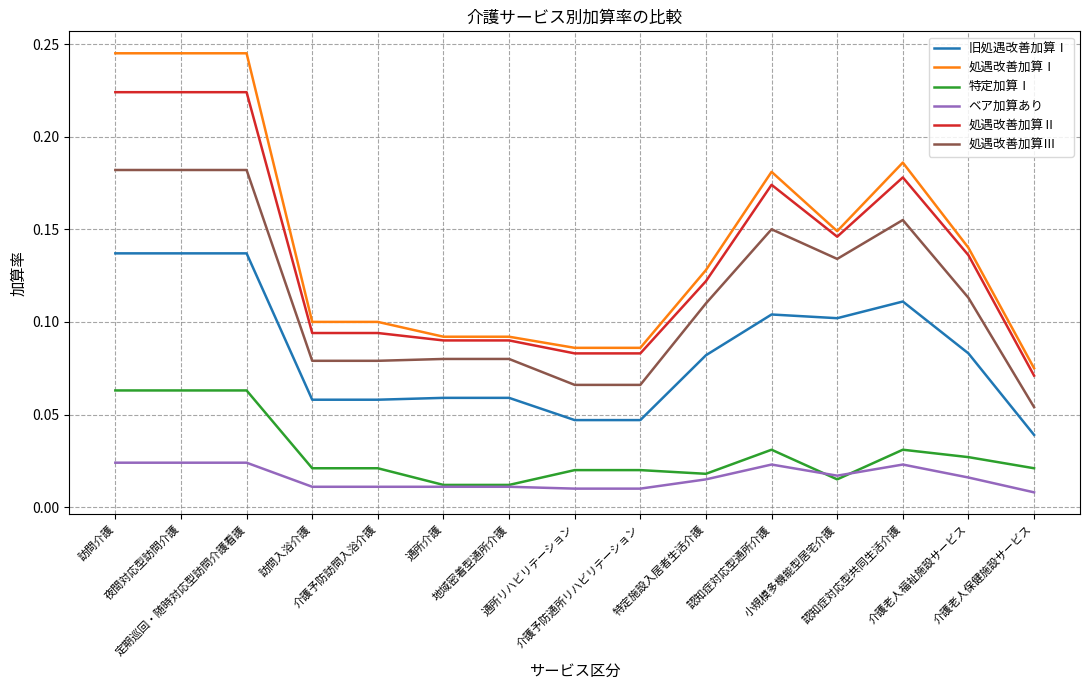

True or false: 旧処遇改善加算Ⅰ and 処遇改善加算Ⅰ cross at least once.

False